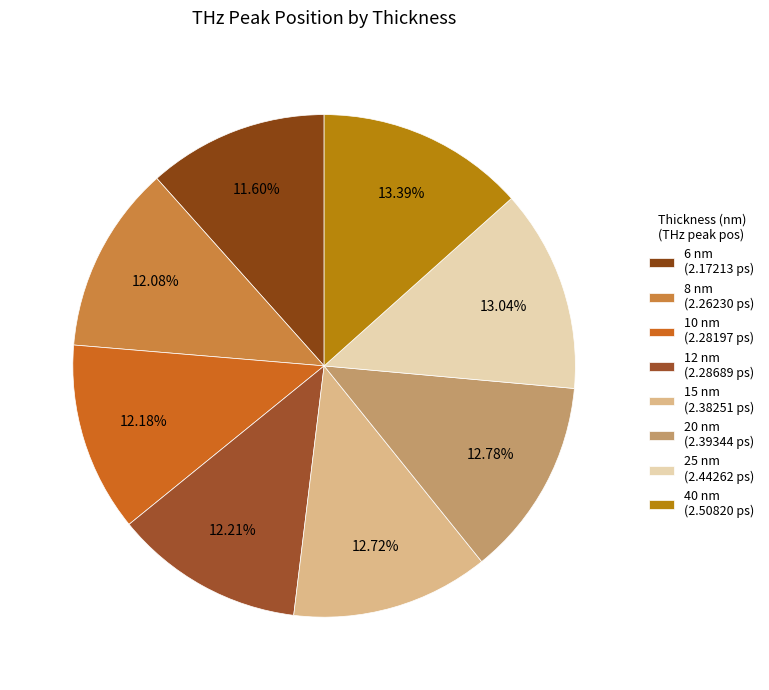

Is there any slice that represents more than half of the pie?

No